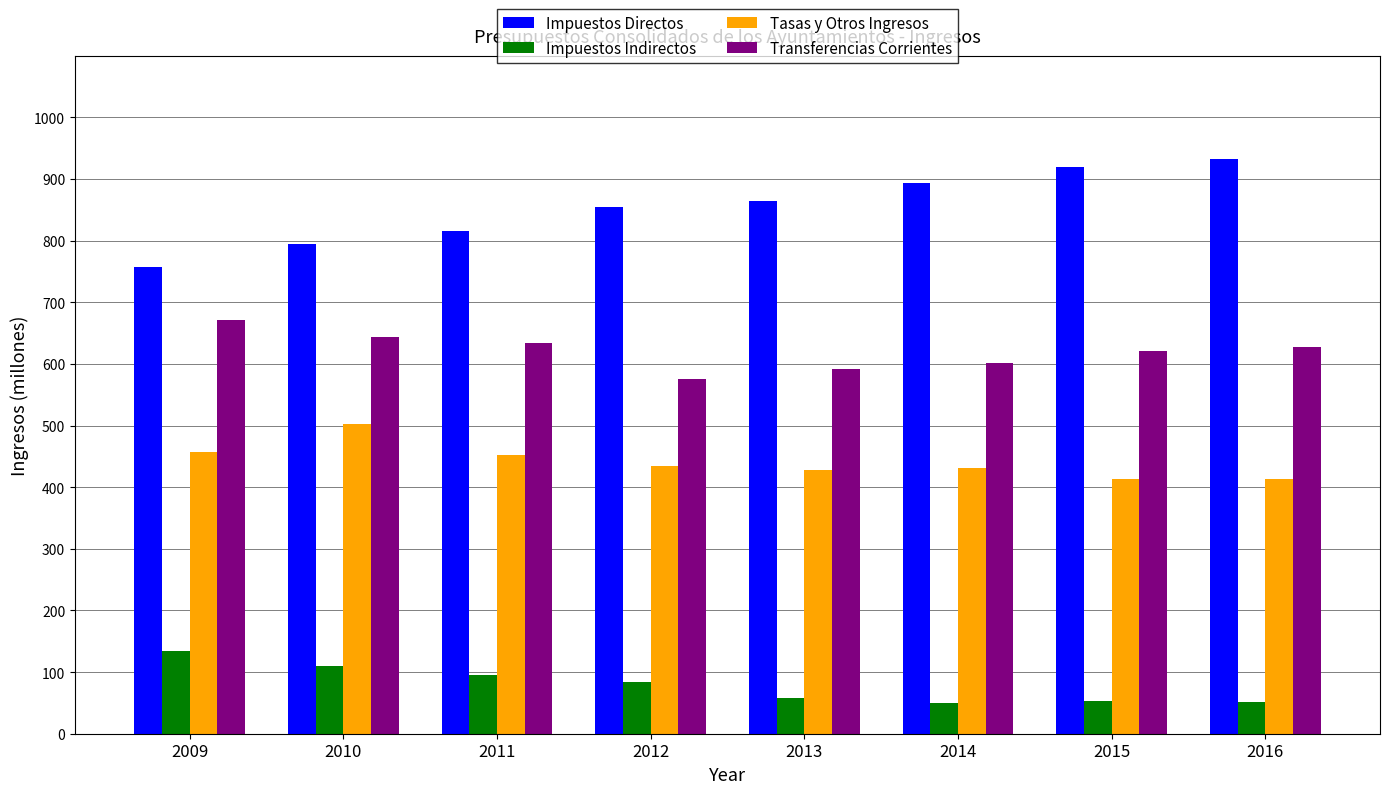

List the series in order of their overall mean, lowest first.

Impuestos Indirectos, Tasas y Otros Ingresos, Transferencias Corrientes, Impuestos Directos